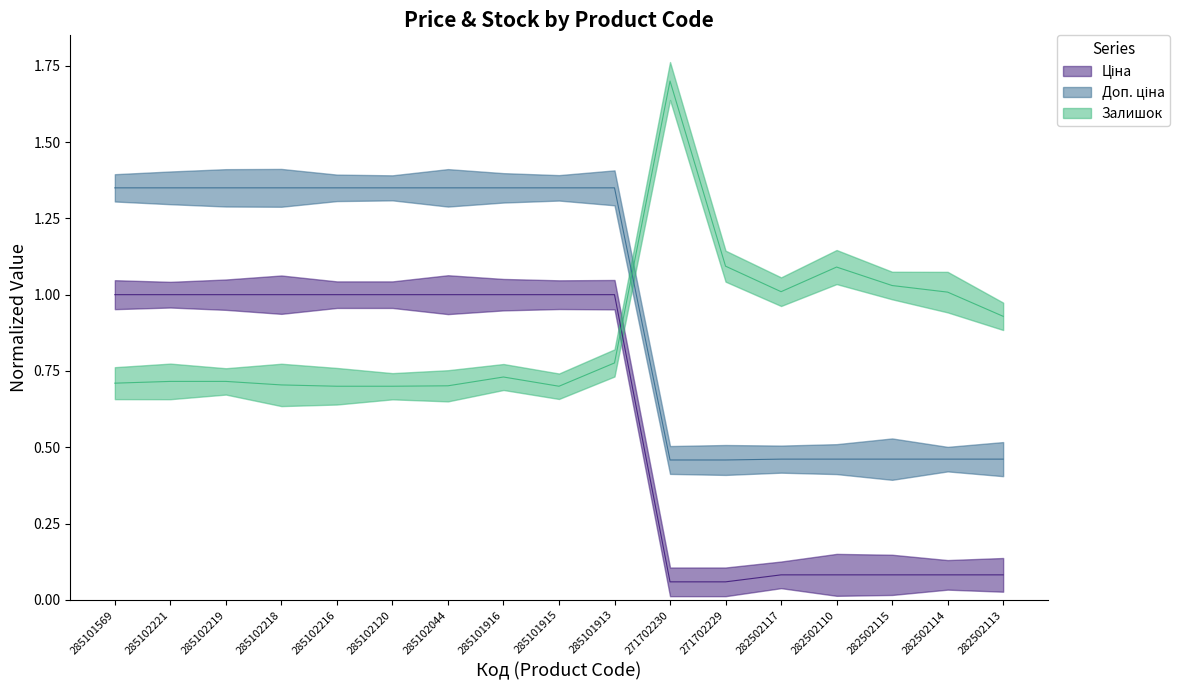

Which series ends up on top after the final intersection of Доп. ціна and Залишок?

Залишок